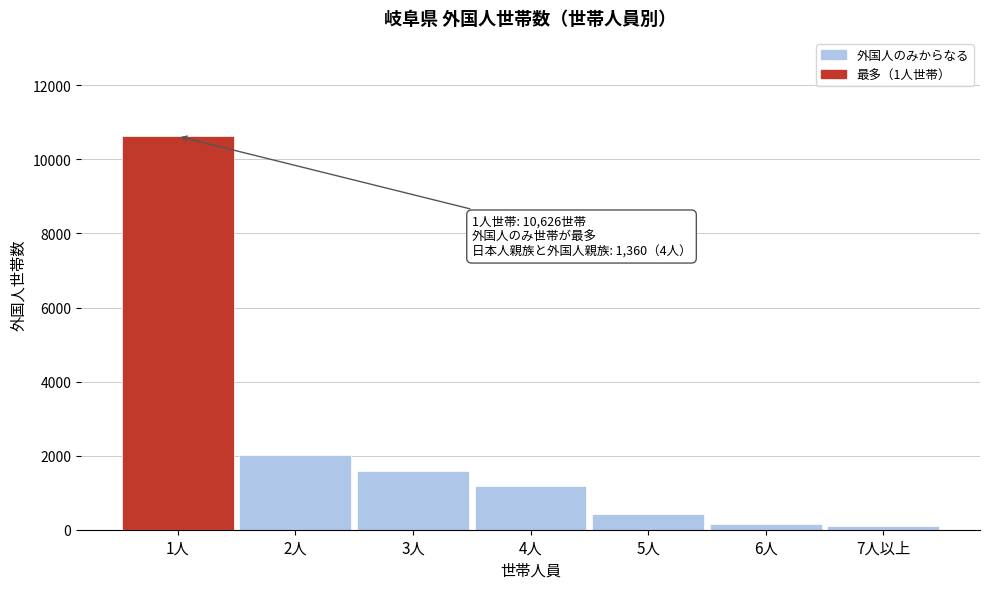

What is the label of the 5th bar from the left?

5人